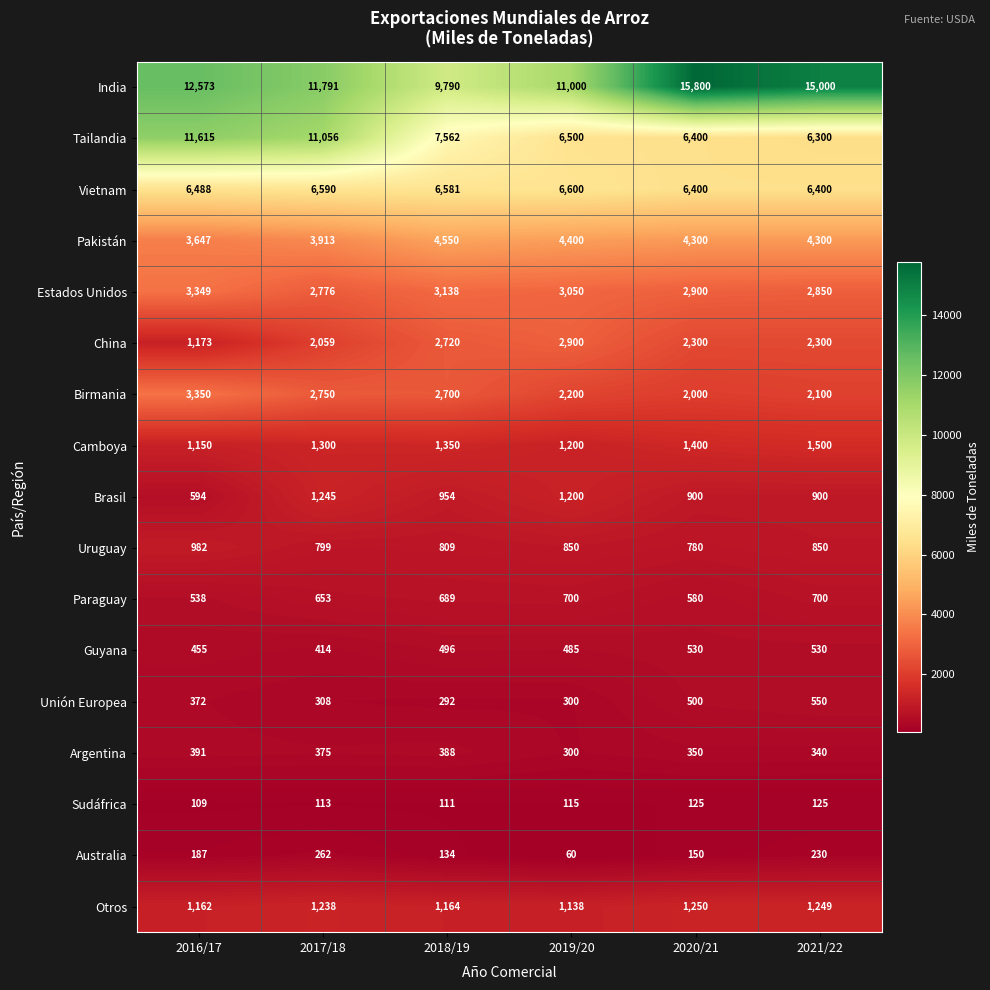

What is the difference between the Tailandia values at 2017/18 and 2021/22?

4756